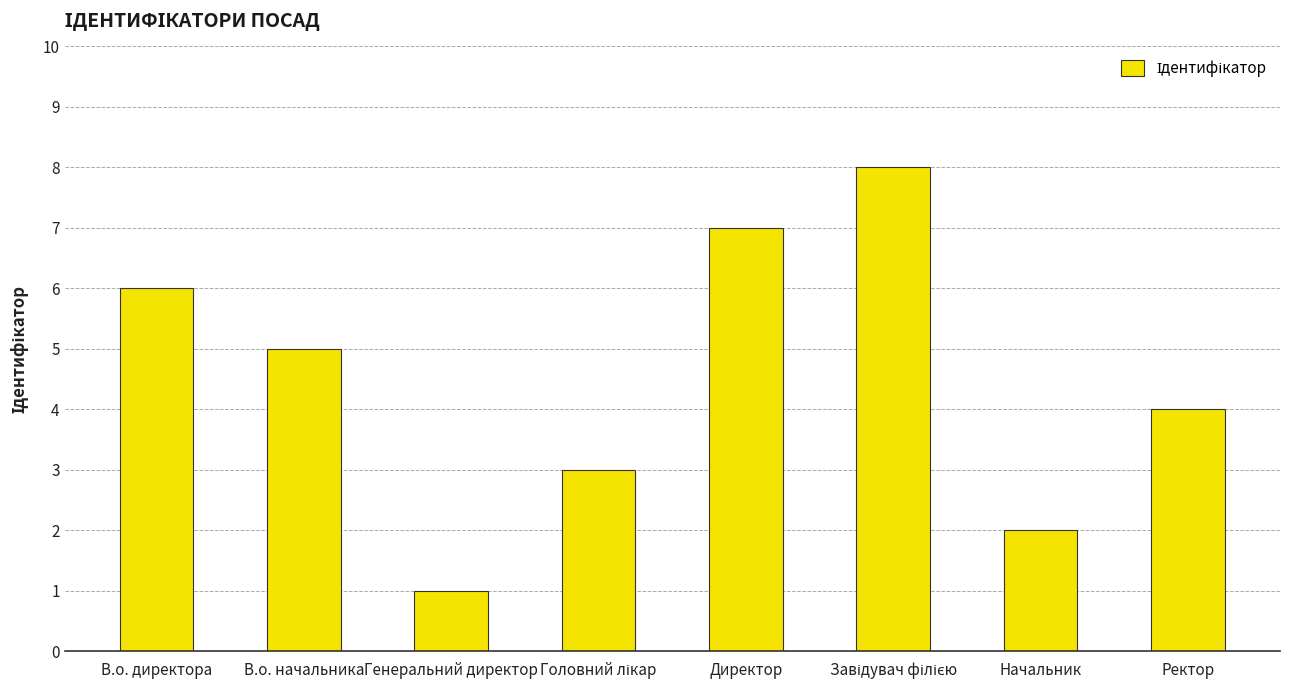

Count the values in the range 3 to 7.

5